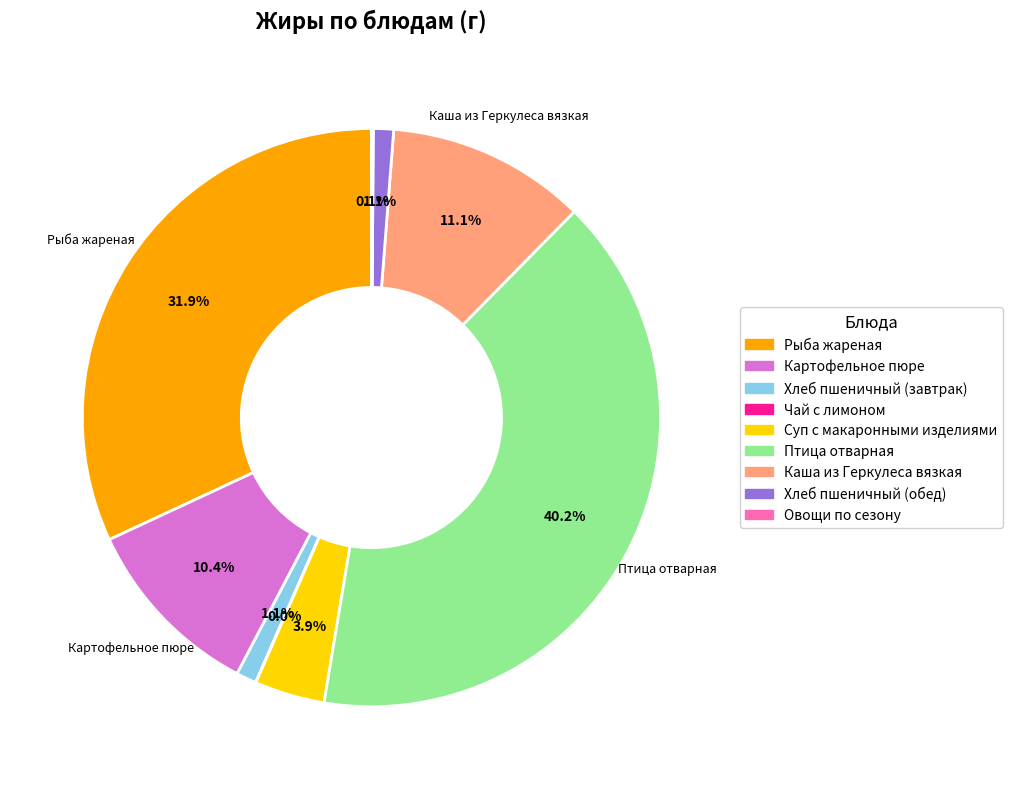

Is there any slice that represents more than half of the pie?

No